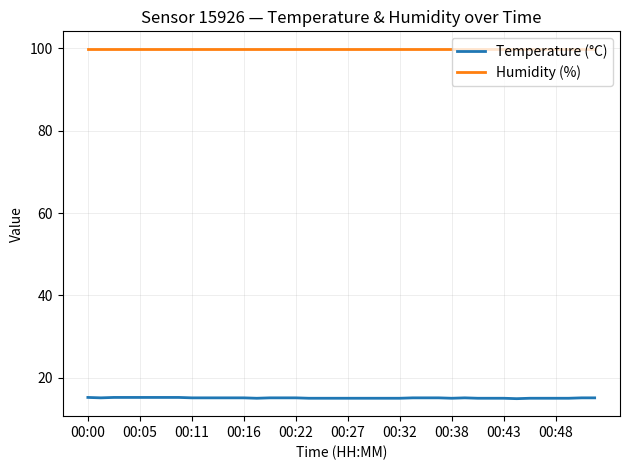

List the series in order of their peak value, highest first.

Humidity (%), Temperature (°C)